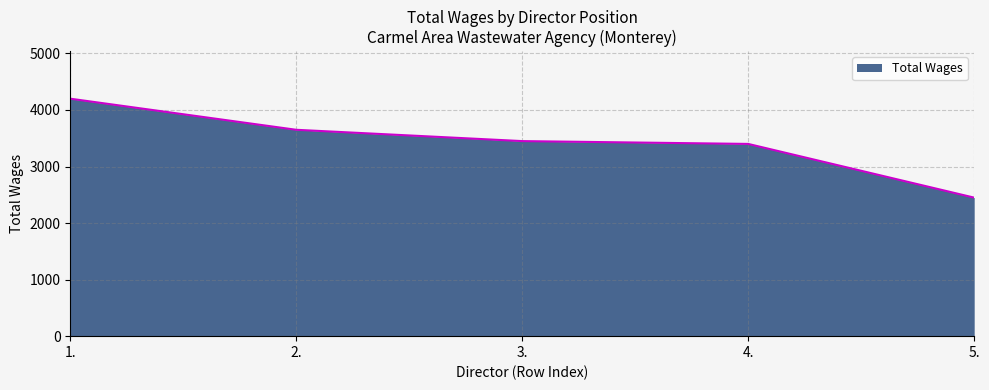

Does the chart have visible grid lines?

Yes